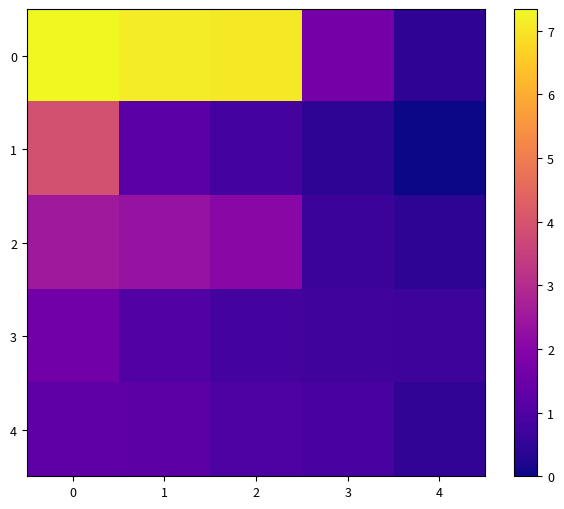

Rank the series at 3 from lowest to highest value.

1, 2, 3, 4, 0